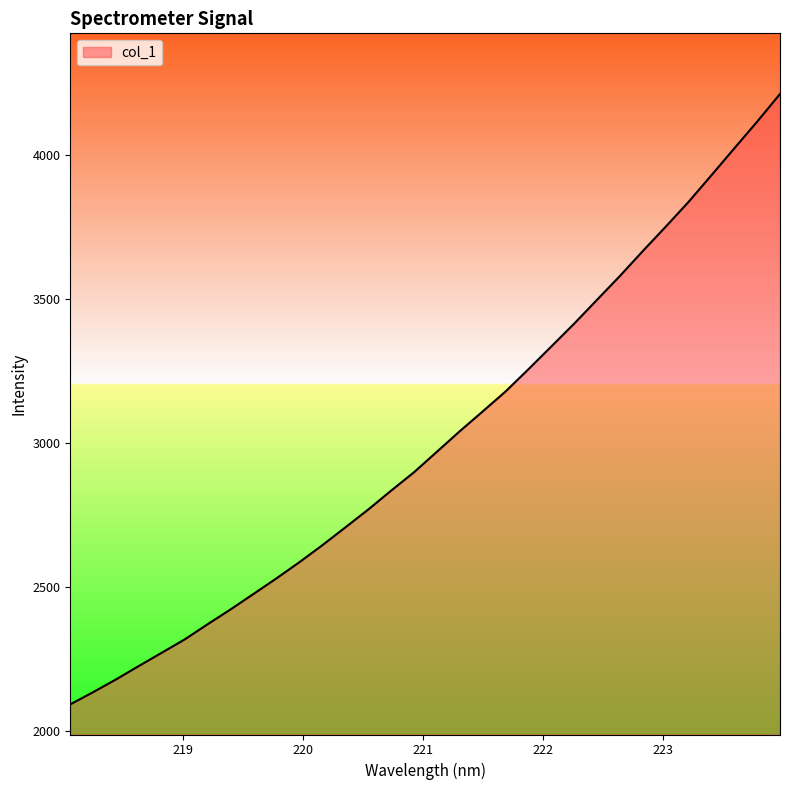

True or false: there are more than 0 points higher than both neighbors.

False